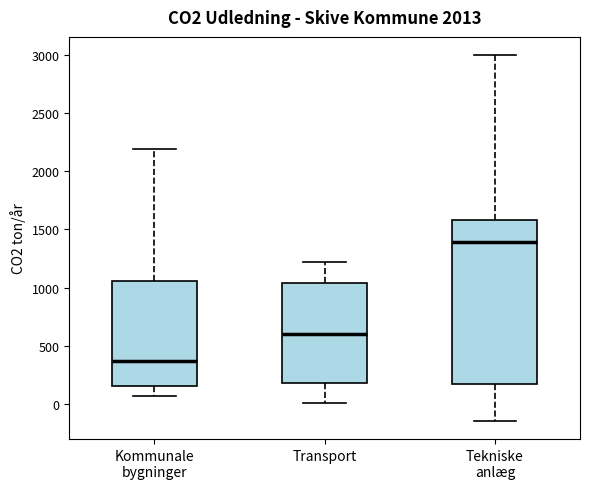

Where is the lower edge of the box for Tekniske anlæg on the y-axis? The values are not printed on the chart, so give them approximately, as read against the axis.

150